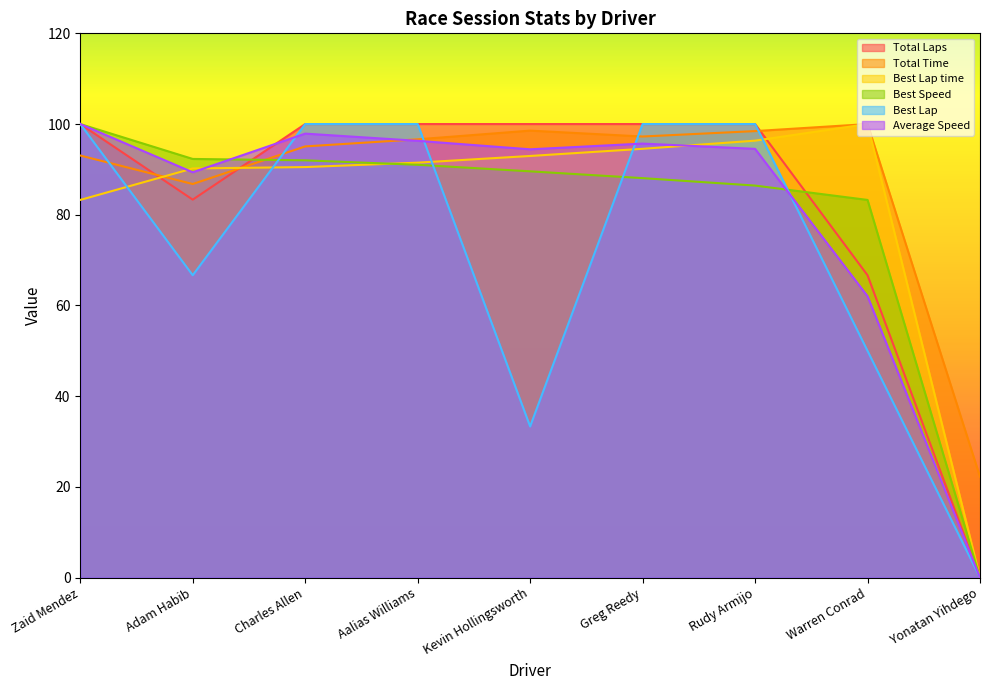

What is the highest value of the Best Lap series?

100.0